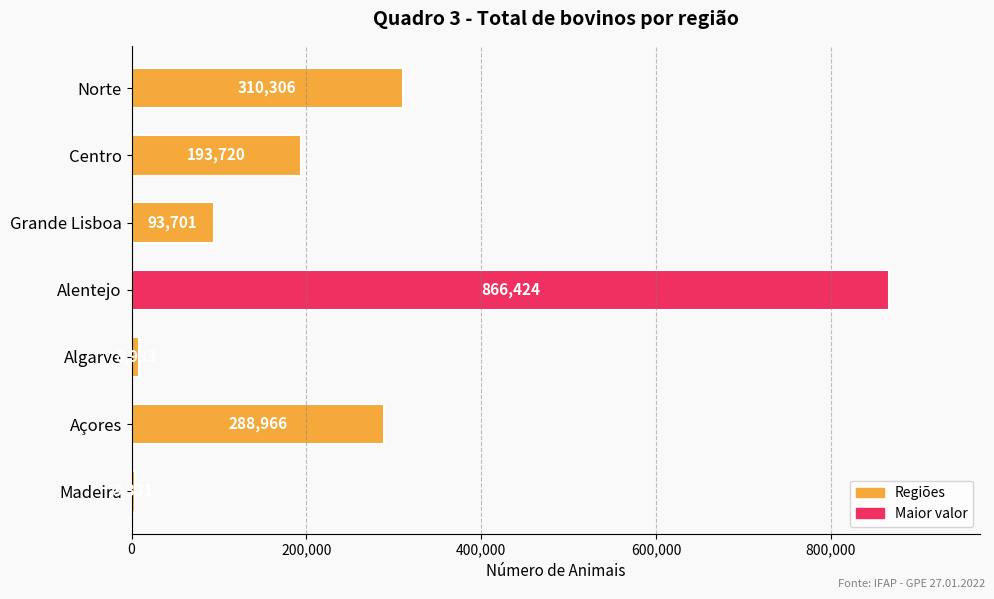

What is the minimum value shown in the chart?

3331